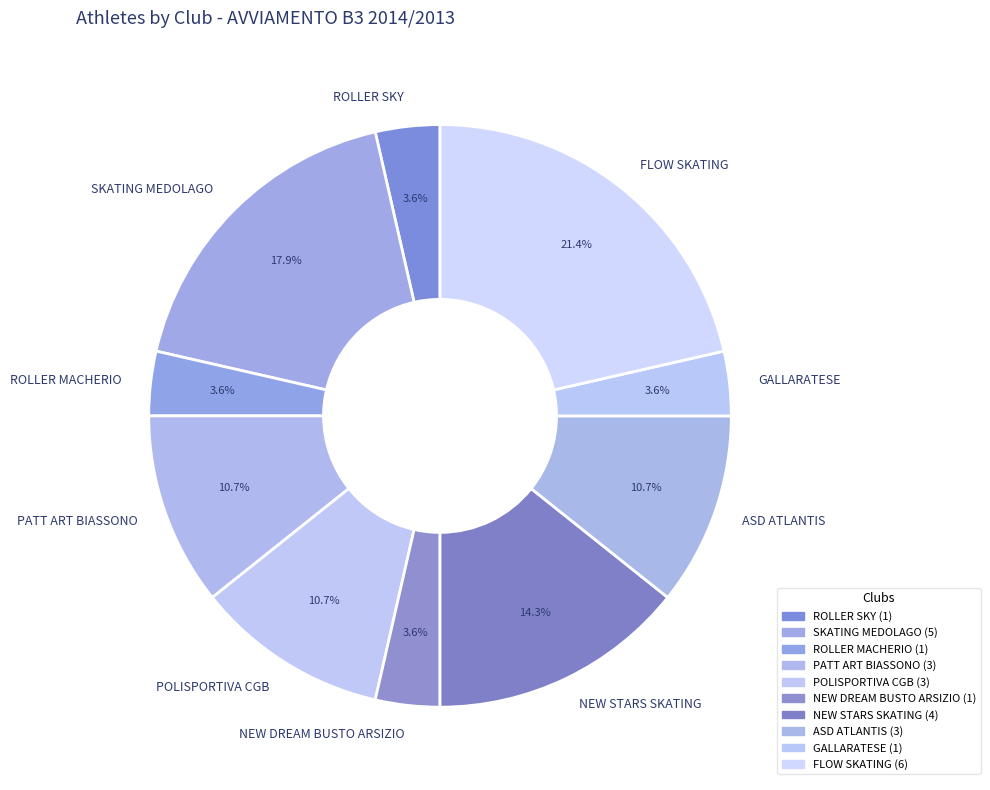

What is the smallest slice in the pie chart?

ROLLER SKY